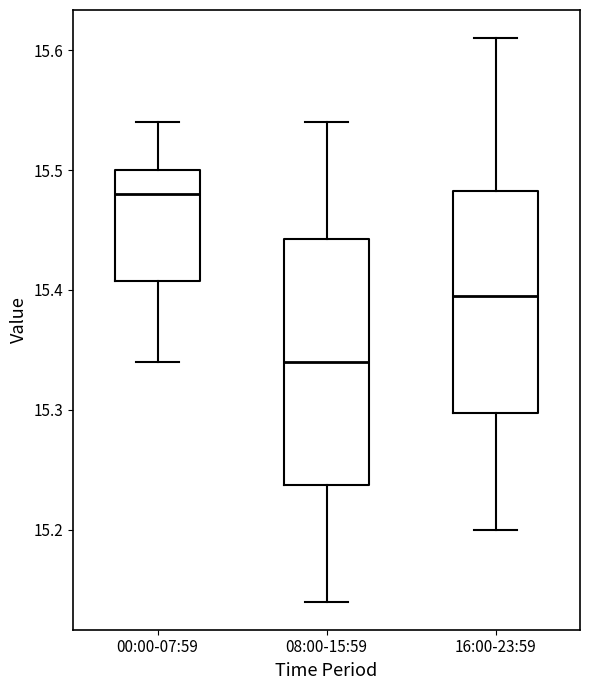

Which box's median line is the lowest?

08:00-15:59